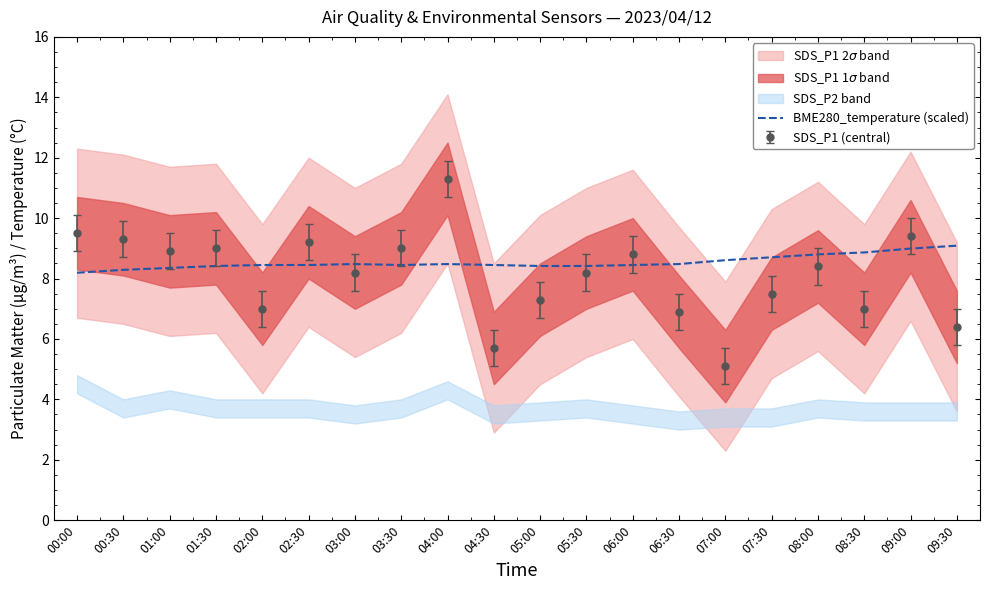

At which category does the chart reach its minimum across all series?

00:00